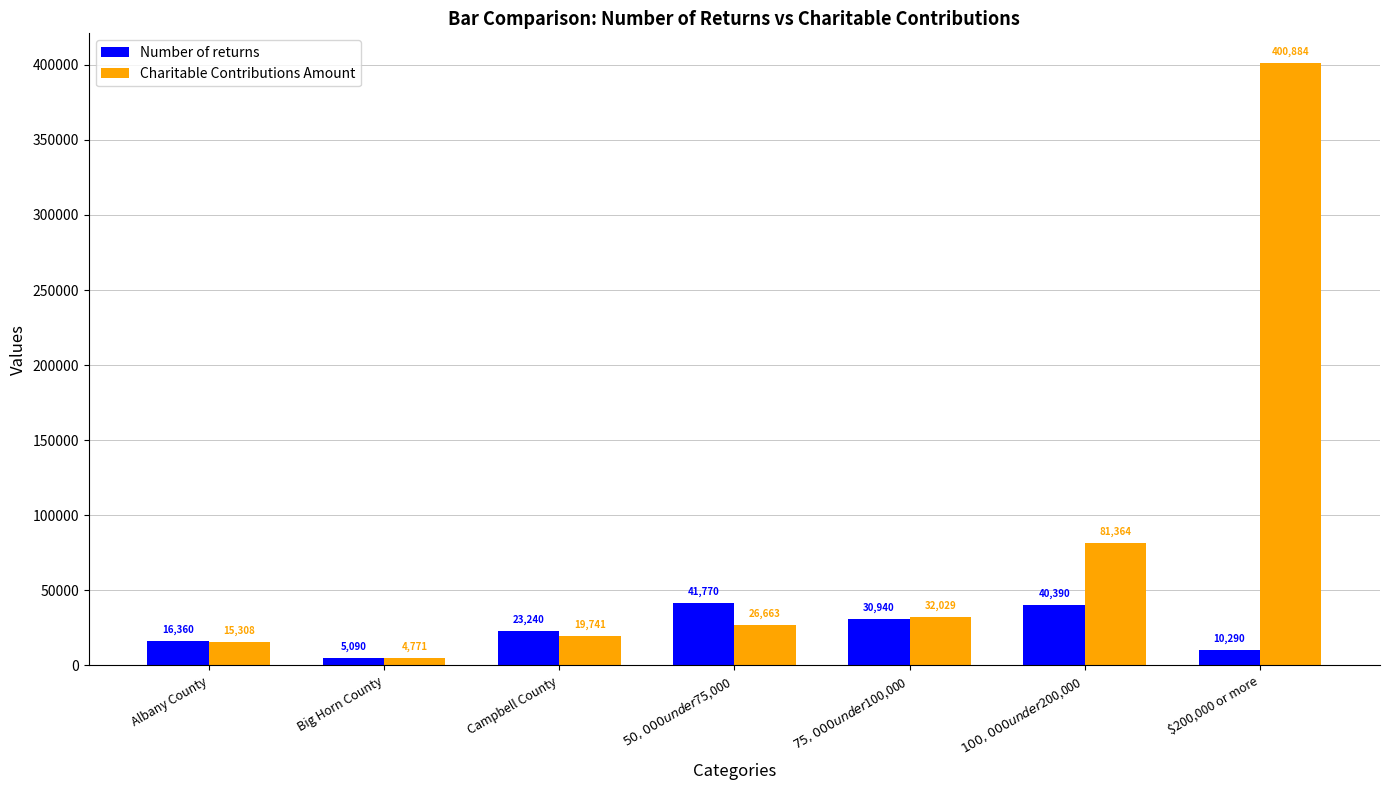

Reading right to left, list all the values displayed in this chart.

Number of returns: $200,000 or more=10290	$100,000 under $200,000=40390	$75,000 under $100,000=30940	$50,000 under $75,000=41770	Campbell County=23240	Big Horn County=5090	Albany County=16360
Charitable Contributions Amount: $200,000 or more=400884	$100,000 under $200,000=81364	$75,000 under $100,000=32029	$50,000 under $75,000=26663	Campbell County=19741	Big Horn County=4771	Albany County=15308